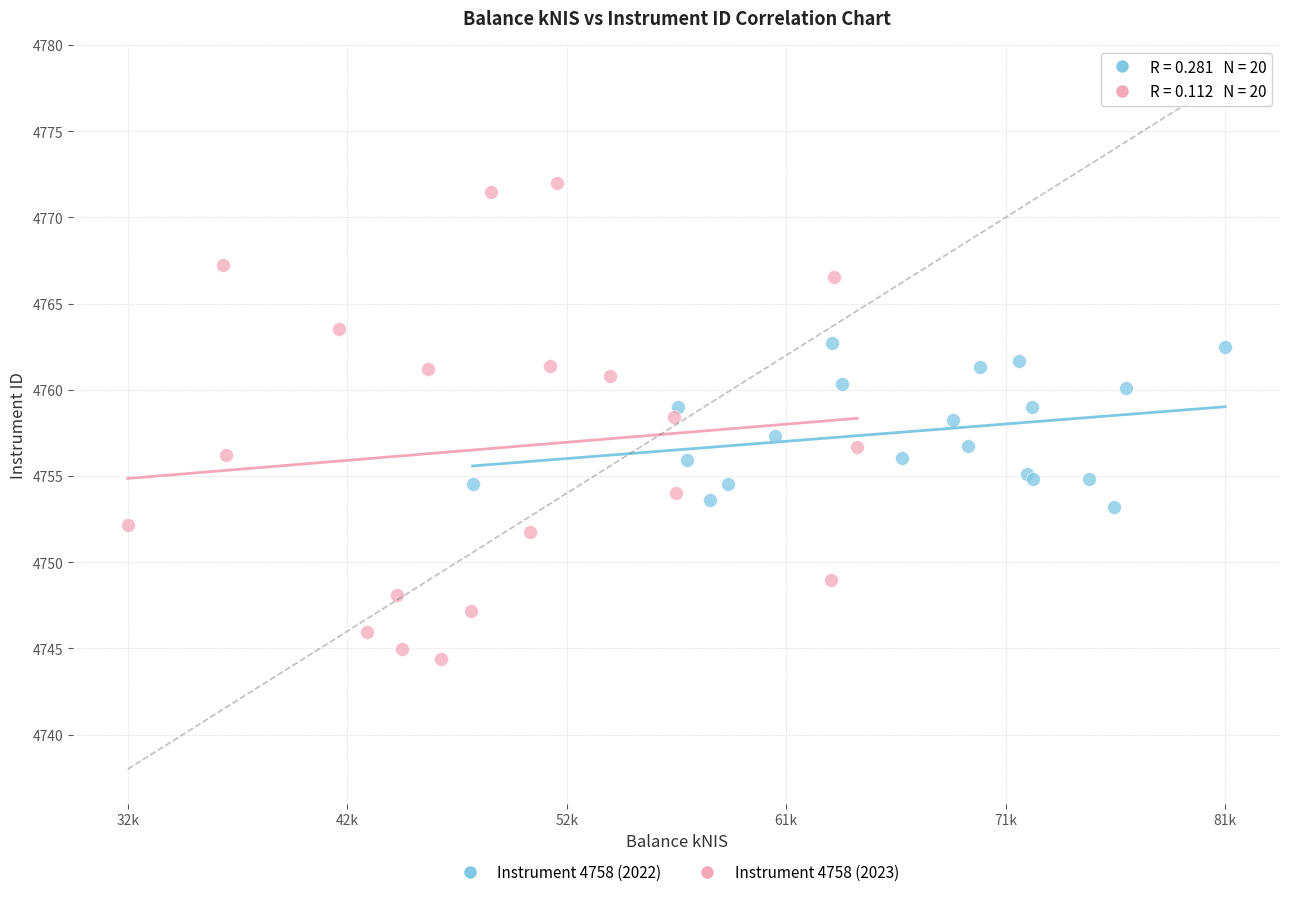

What are all the series names shown in the legend?

Instrument 4758 (2022), Instrument 4758 (2023)